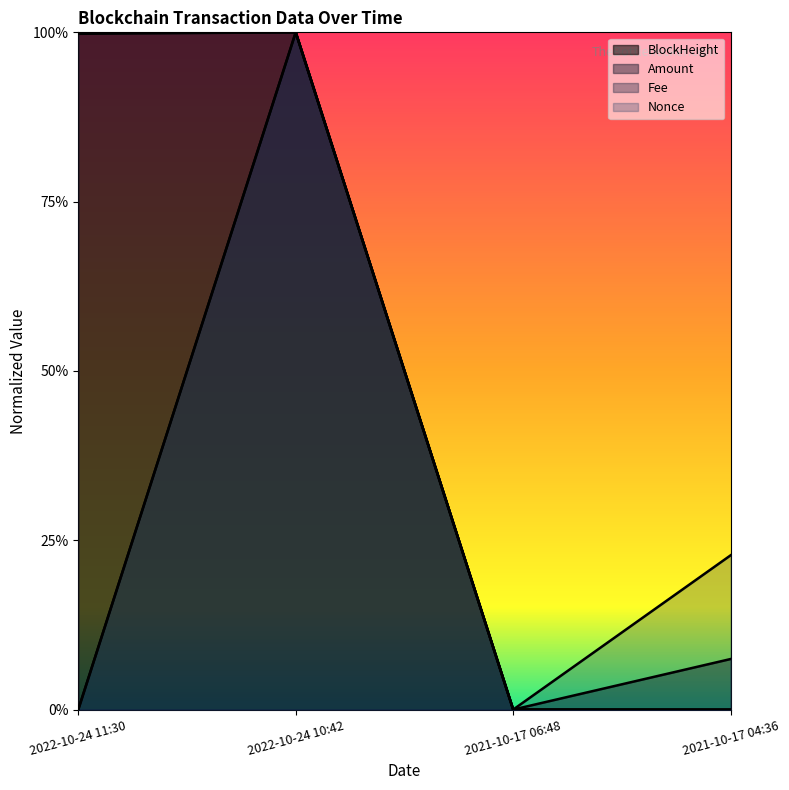

The BlockHeight series shows 1.0 at 2022-10-24 11:30. True or false?

True